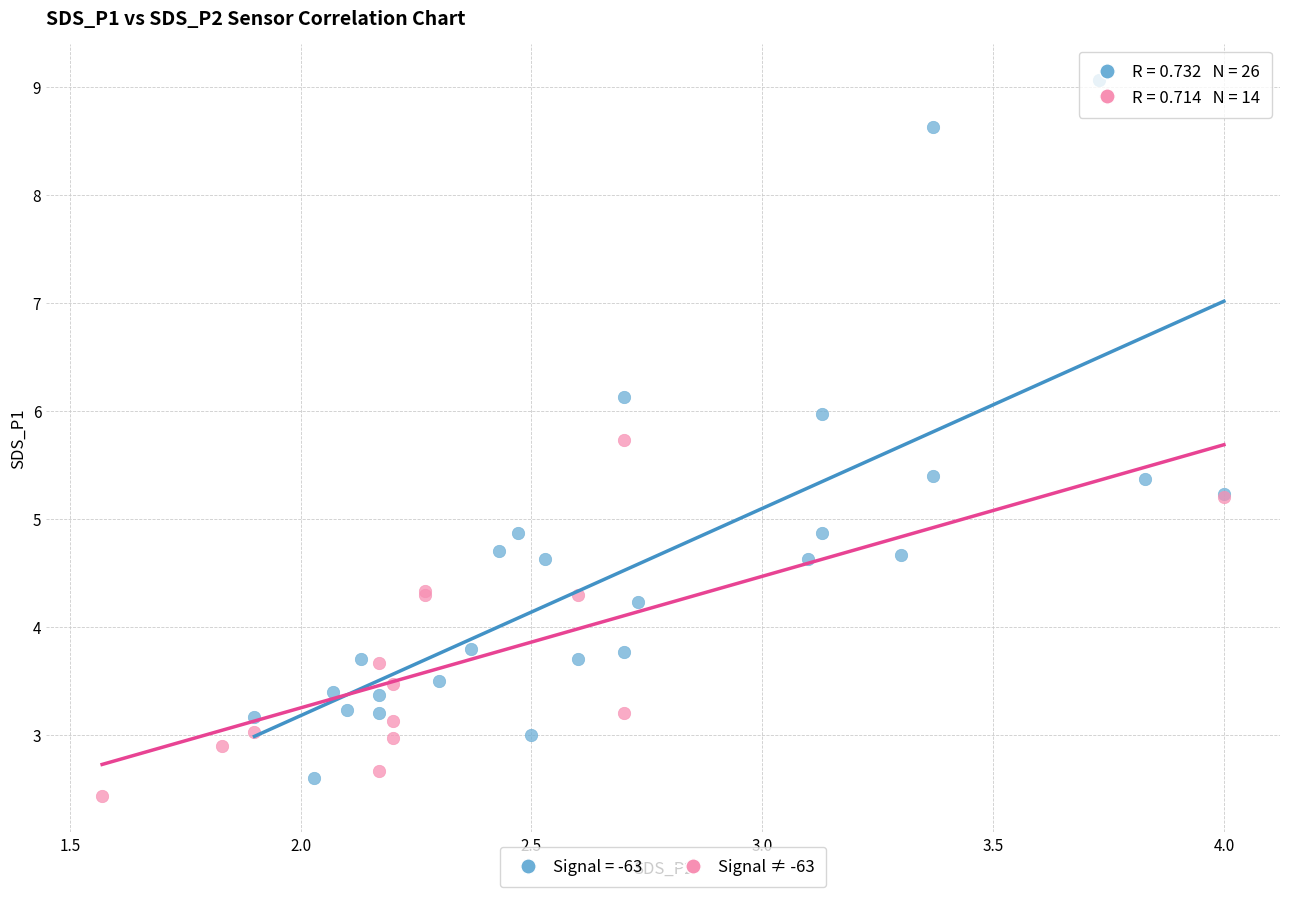

Which series contains the highest Y value?

Signal = -63